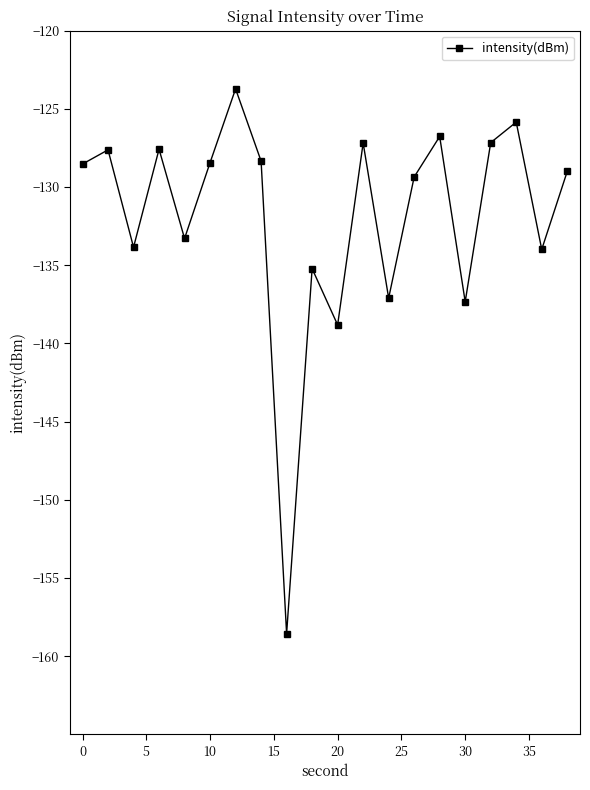

What is the value of the 18th point from the left?

-125.8